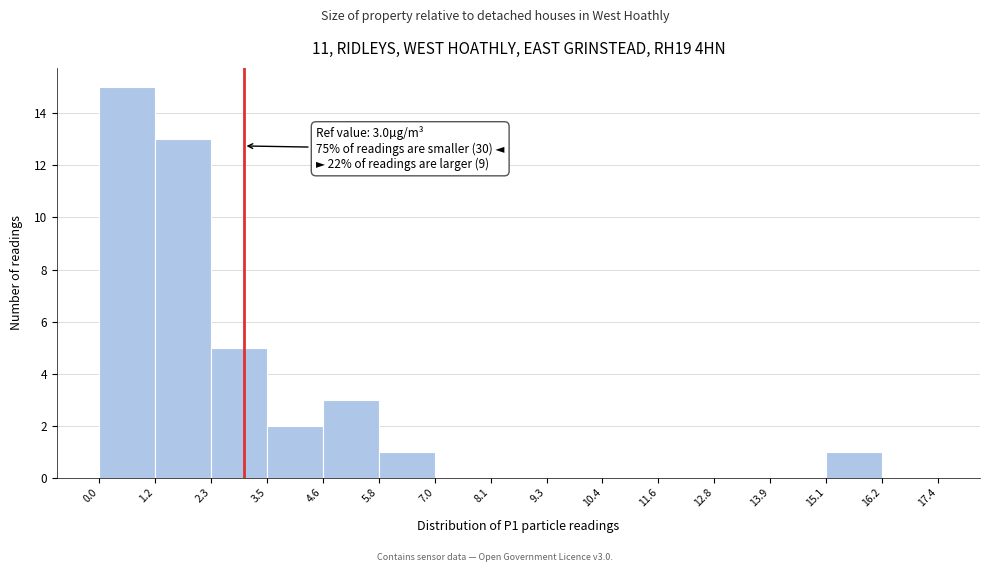

Which range on the x-axis has the tallest bar?

0.0 to 1.2